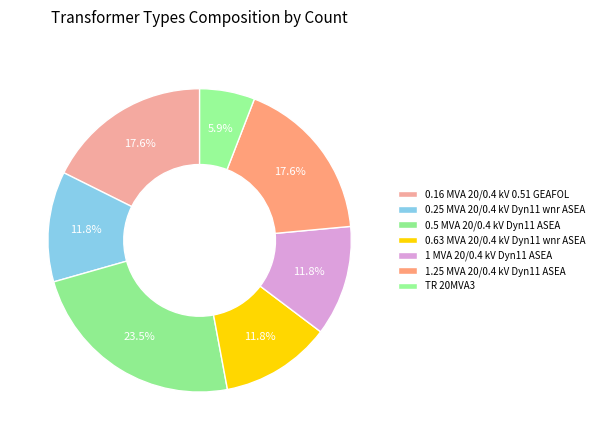

How many slices are in this pie chart?

7